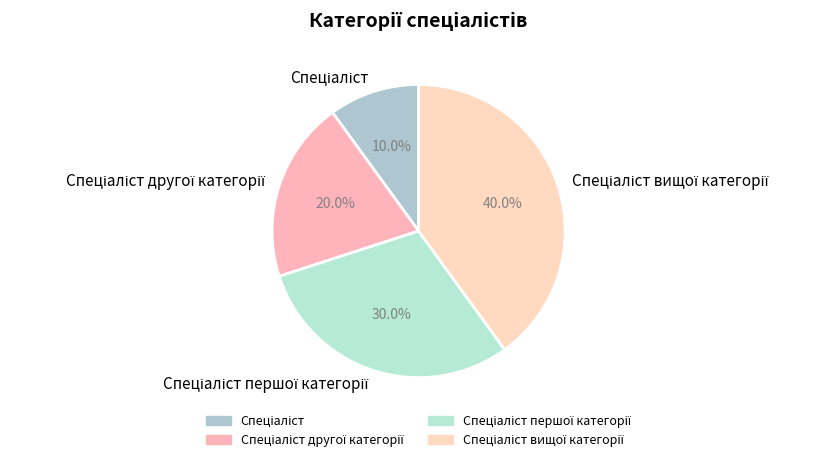

Does any single category account for the majority?

No